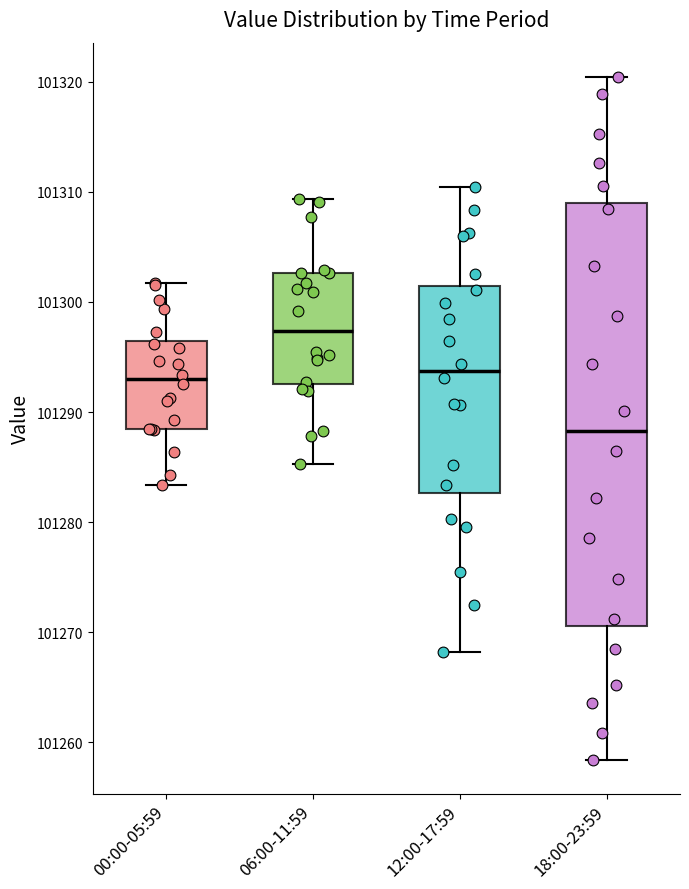

Where is the upper edge of the box for 12:00-17:59 on the y-axis? The values are not printed on the chart, so give them approximately, as read against the axis.

101301